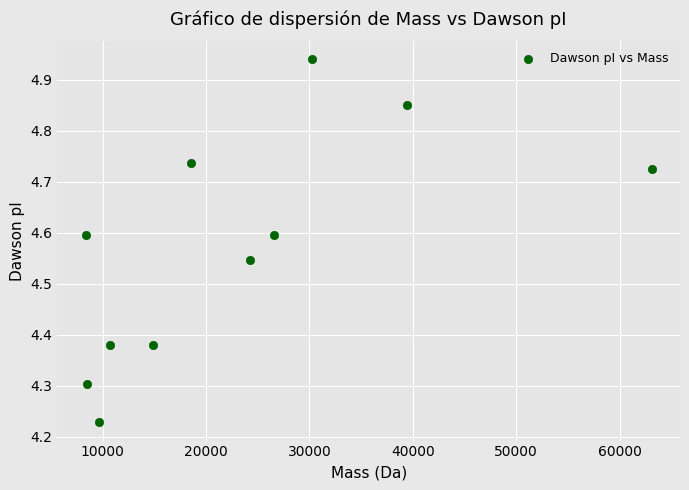

What is the range of Y values (max minus min)?

0.7